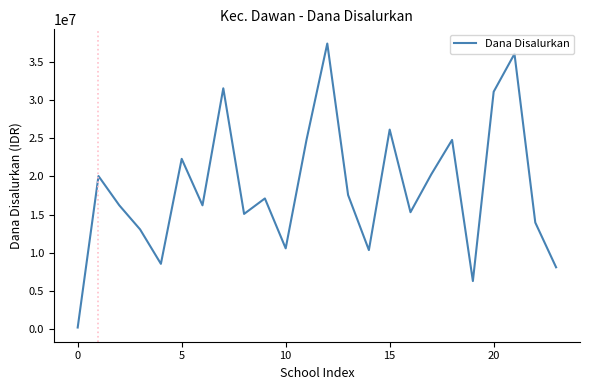

Reading left to right, what are all the values shown in this chart?

225000	20025000	16200000	13050000	8550000	22275000	16200000	31500000	15075000	17100000	10575000	24750000	37350000	17550000	10350000	26100000	15300000	20250000	24750000	6300000	31050000	36000000	13950000	8100000